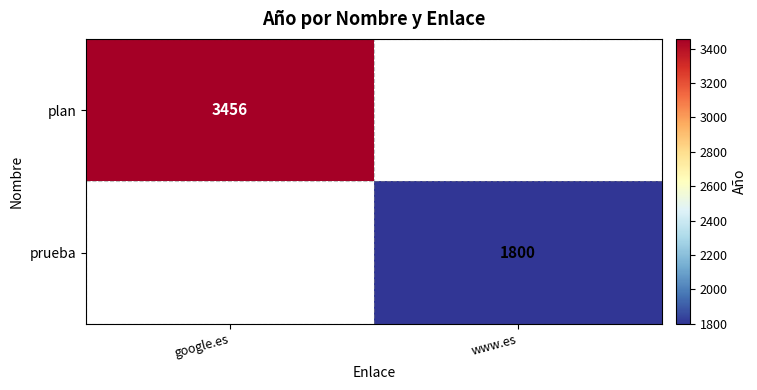

Which label corresponds to the largest value in the chart?

google.es